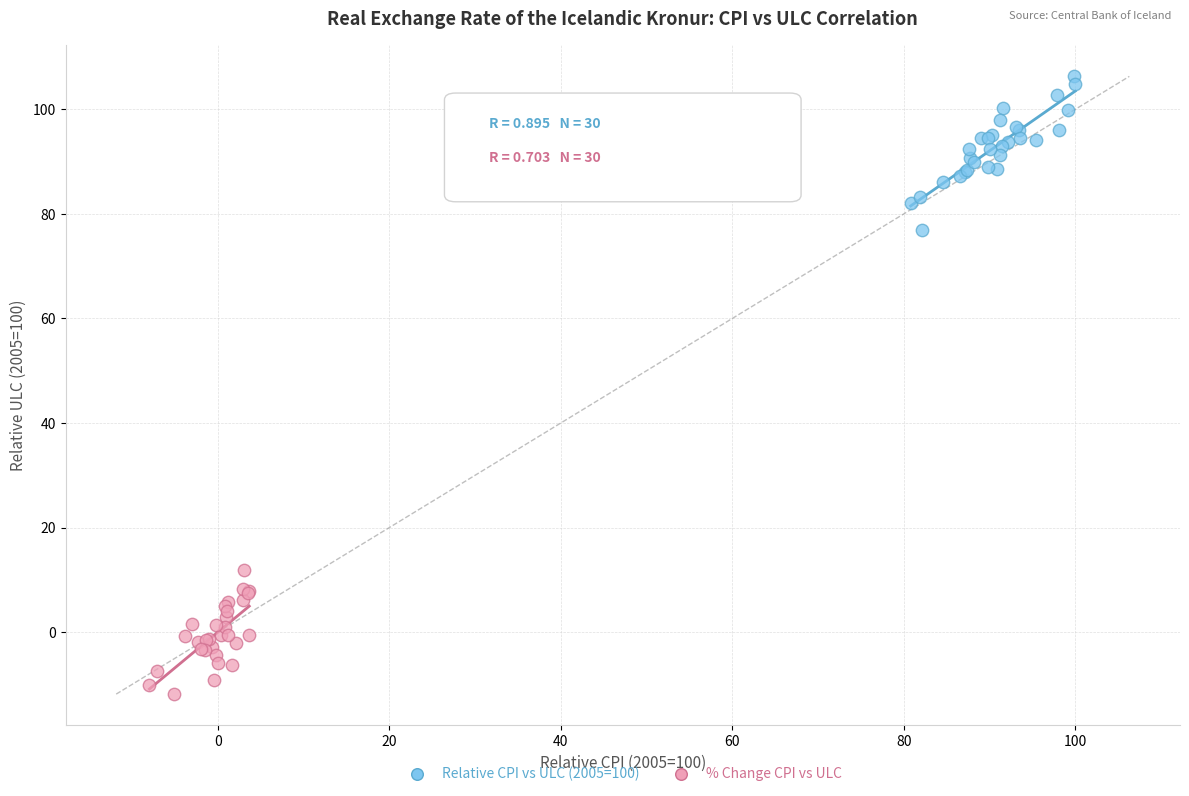

Which series reaches the maximum Y coordinate?

Relative CPI vs ULC (2005=100)